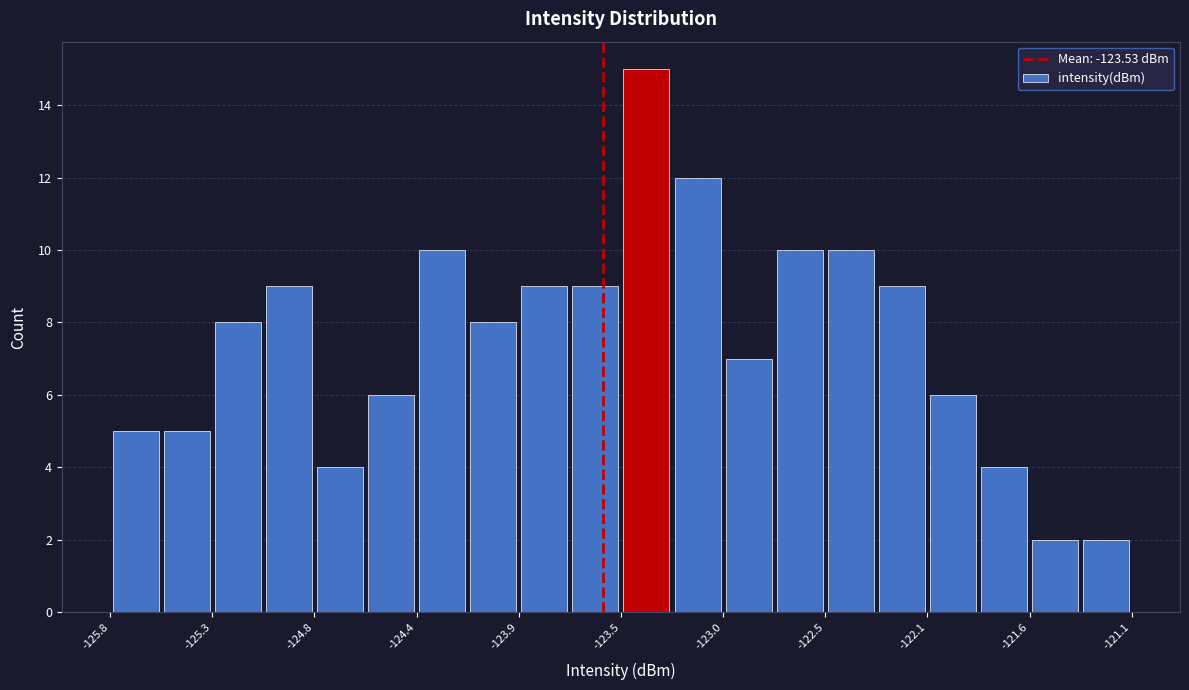

Reading left to right, list every bar in this chart as the range it spans on the x-axis followed by its height. Neither the bar edges nor the heights are printed on the chart, so give them approximately, as read against the axes.

-125.75 to -125.55: 5
-125.55 to -125.30: 5
-125.30 to -125.10: 8
-125.10 to -124.85: 9
-124.85 to -124.60: 4
-124.60 to -124.40: 6
-124.40 to -124.15: 10
-124.15 to -123.90: 8
-123.90 to -123.70: 9
-123.70 to -123.45: 9
-123.45 to -123.20: 15
-123.20 to -123.00: 12
-123.00 to -122.75: 7
-122.75 to -122.50: 10
-122.50 to -122.30: 10
-122.30 to -122.05: 9
-122.05 to -121.85: 6
-121.85 to -121.60: 4
-121.60 to -121.35: 2
-121.35 to -121.15: 2